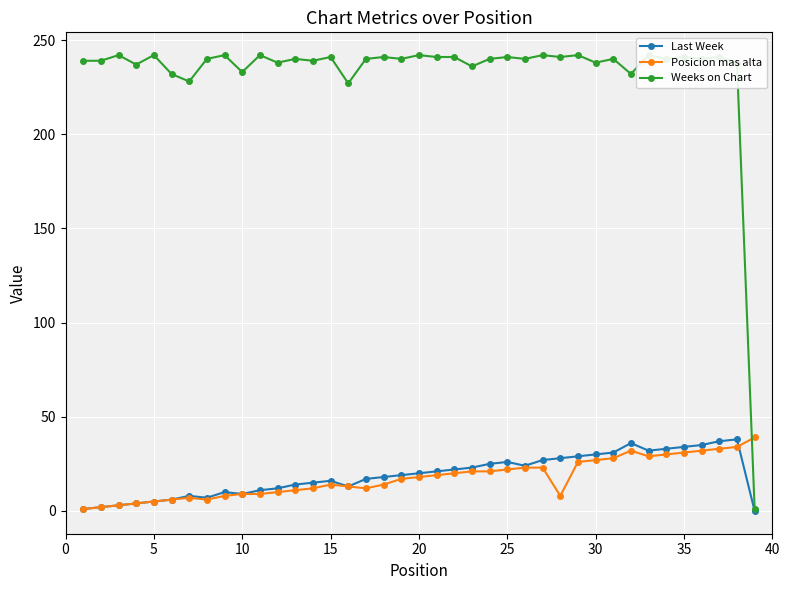

True or false: Last Week has more than 0 points higher than both neighbors.

True